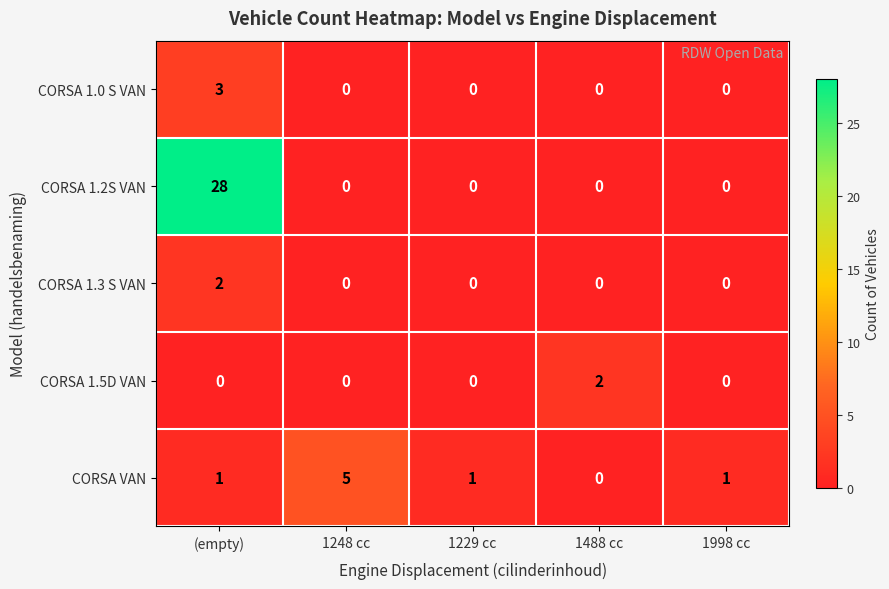

Reading left to right, transcribe all the data shown in this chart.

CORSA 1.0 S VAN: (empty)=3	1248 cc=0	1229 cc=0	1488 cc=0	1998 cc=0
CORSA 1.2S VAN: (empty)=28	1248 cc=0	1229 cc=0	1488 cc=0	1998 cc=0
CORSA 1.3 S VAN: (empty)=2	1248 cc=0	1229 cc=0	1488 cc=0	1998 cc=0
CORSA 1.5D VAN: (empty)=0	1248 cc=0	1229 cc=0	1488 cc=2	1998 cc=0
CORSA VAN: (empty)=1	1248 cc=5	1229 cc=1	1488 cc=0	1998 cc=1